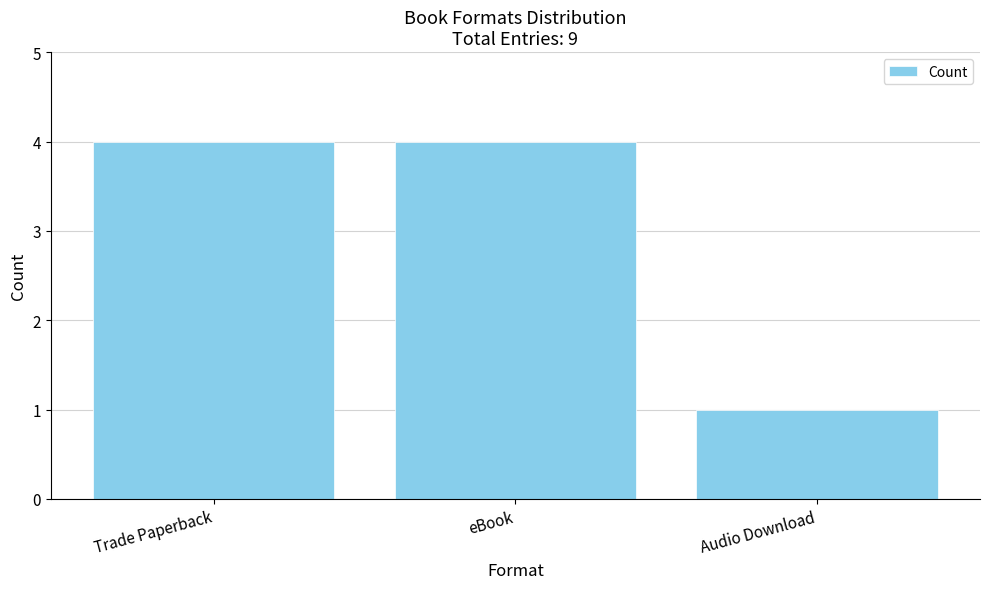

What is the change in value from eBook to Audio Download?

-3